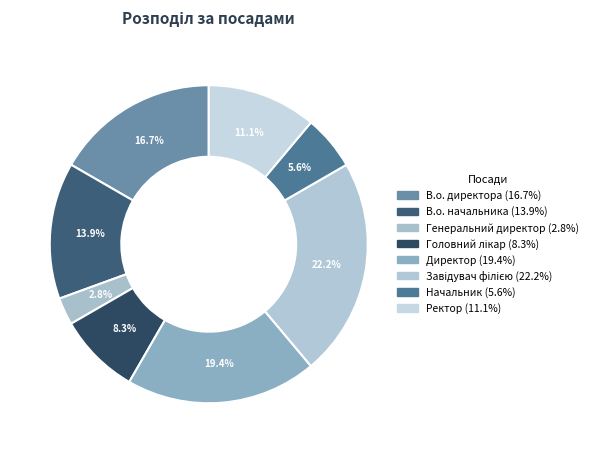

To the nearest percent, what is the average slice percentage?

12%